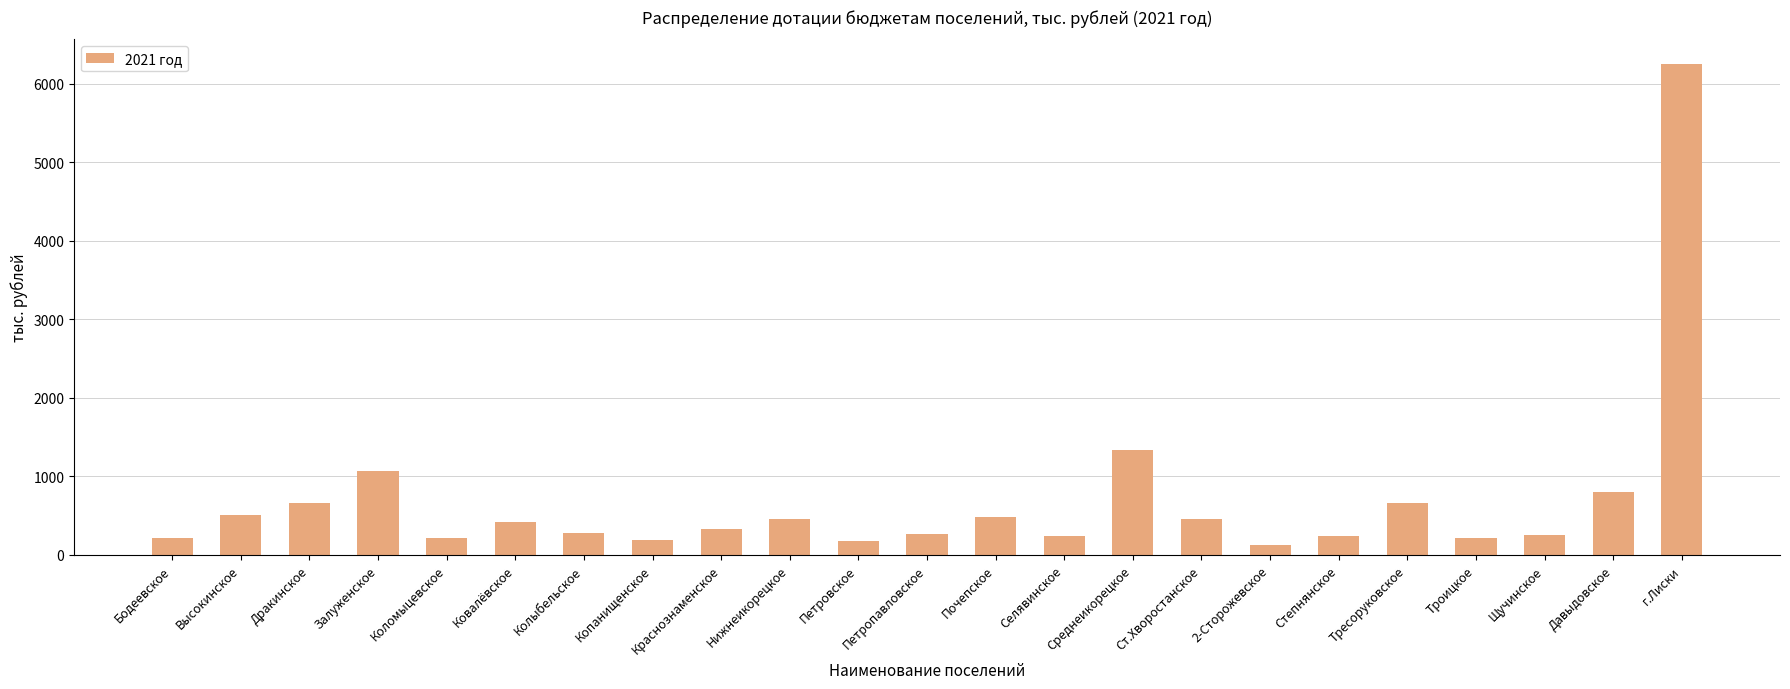

How many values are below 325?

11